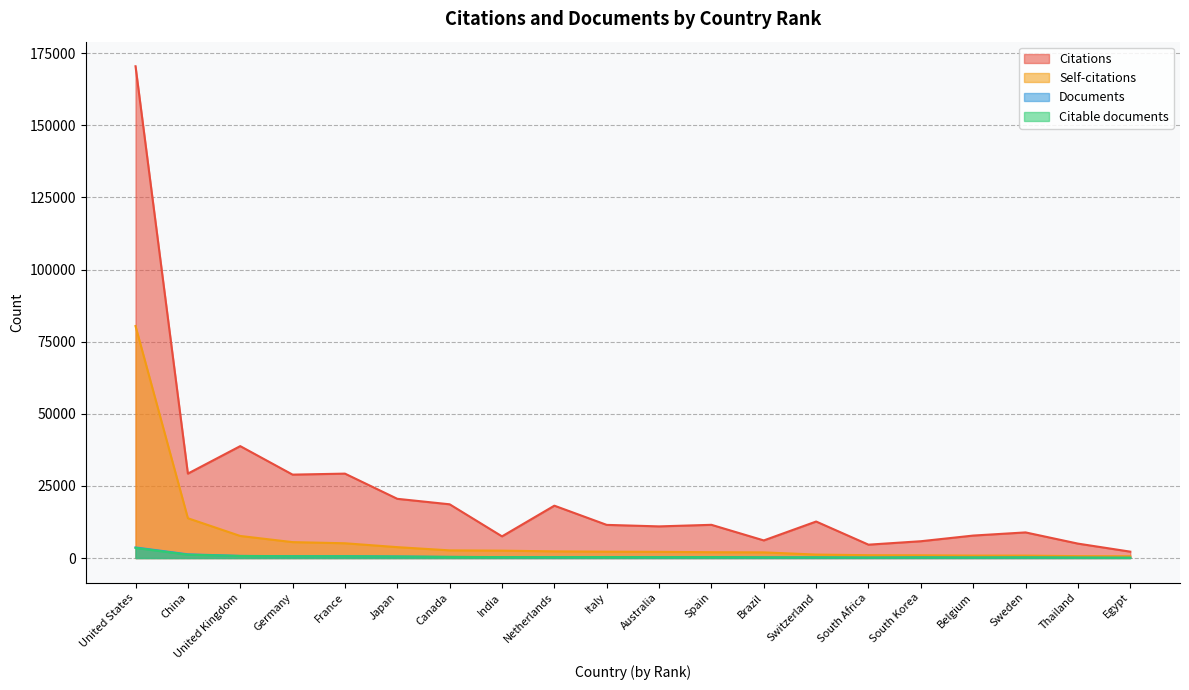

What is the minimum value for Documents?

90